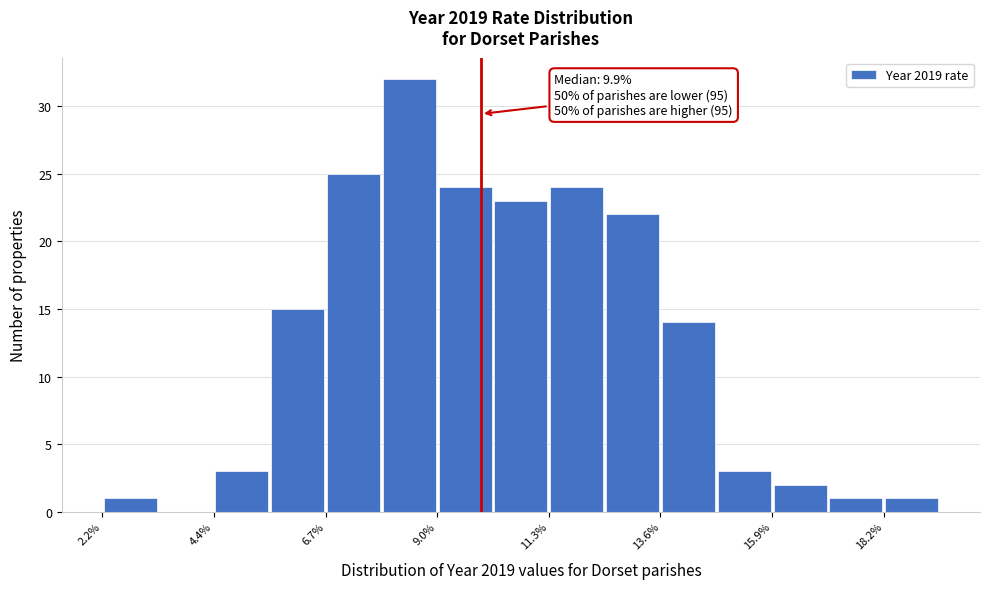

Around what value on the x-axis is the tallest bar? Give the approximate position of its centre, as read against the axis.

8.5